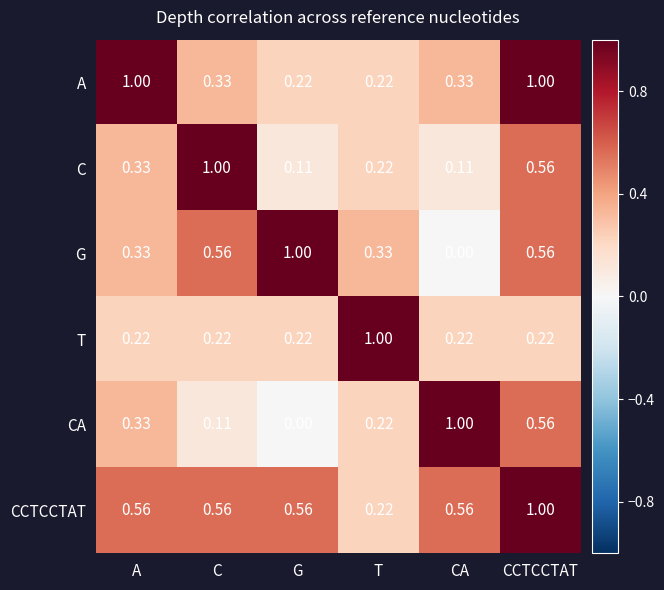

Where is CA nearest to the value 0?

G